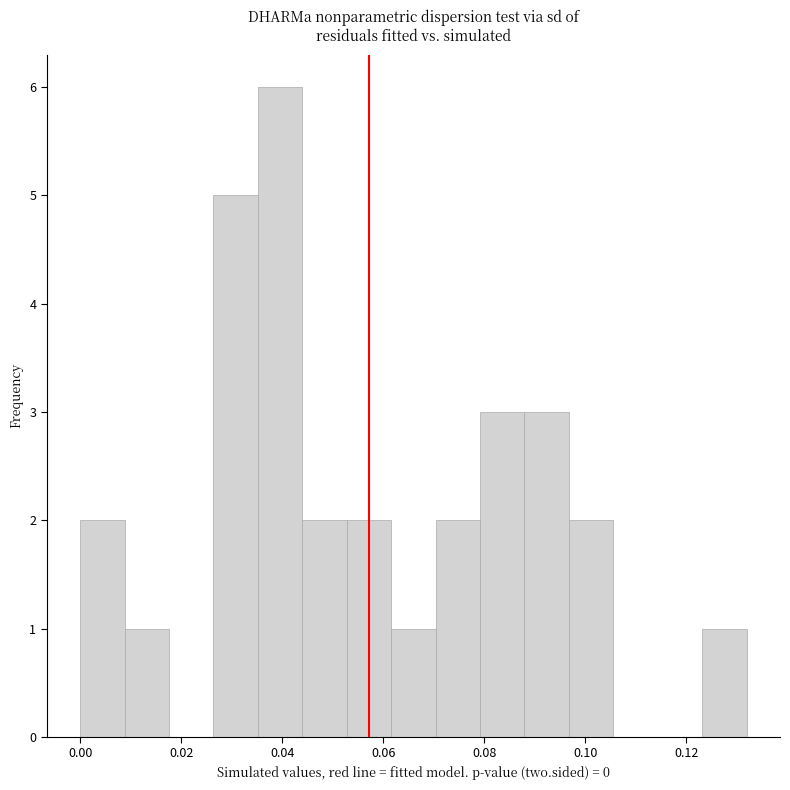

How tall is the bar that spans 0.124 to 0.132 on the x-axis? Neither the bar edges nor the heights are printed on the chart, so give them approximately, as read against the axes.

1